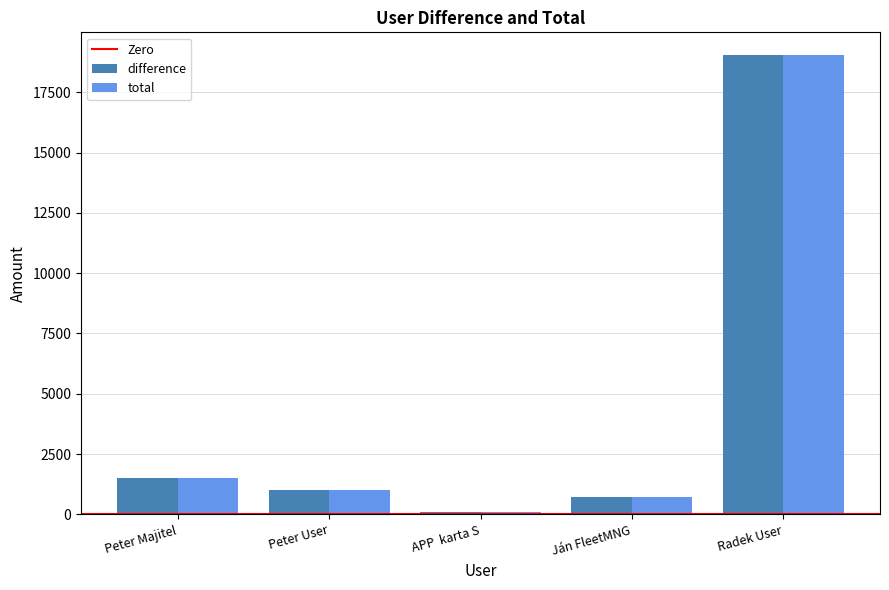

What is the difference between the difference values at Peter Majitel and Ján FleetMNG?

787.0